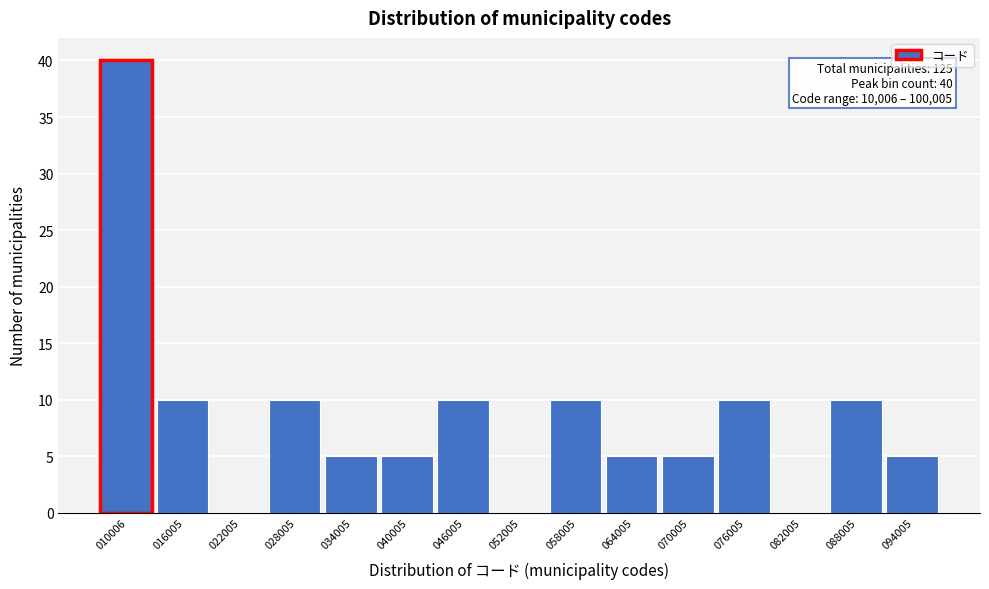

Reading right to left, what are all the values shown in this chart?

094005=5	088005=10	082005=0	076005=10	070005=5	064005=5	058005=10	052005=0	046005=10	040005=5	034005=5	028005=10	022005=0	016005=10	010006=40